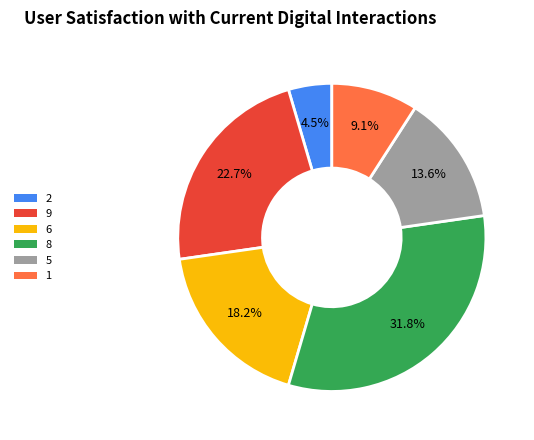

How many segments does this pie chart have?

6